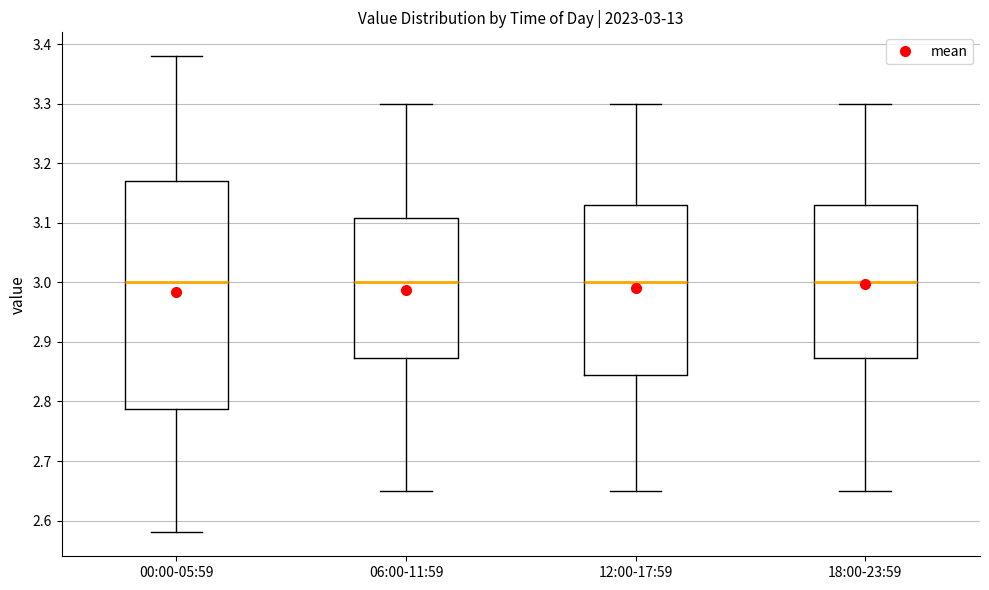

Which box is the tallest, from its lower edge to its upper edge?

00:00-05:59